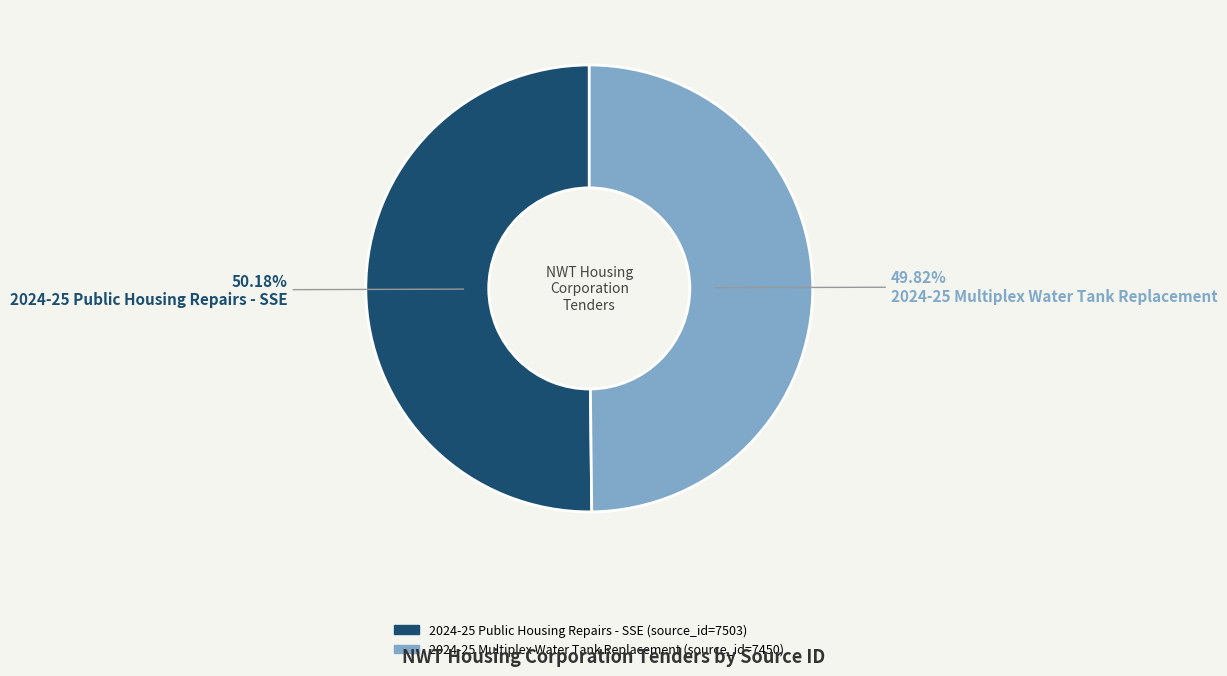

Approximately how many times larger is the value at 2024-25 Multiplex Water Tank Replacement compared to 2024-25 Public Housing Repairs - SSE?

1.0